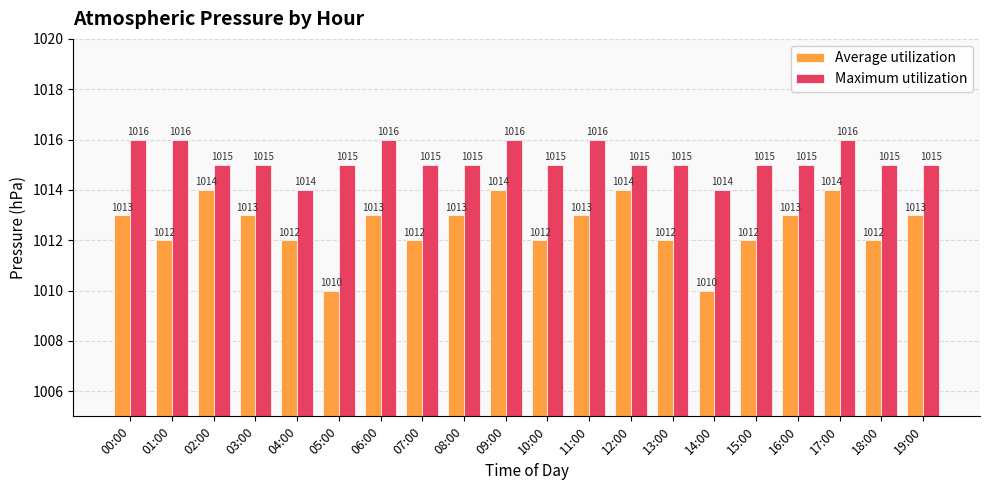

How many groups of bars are there?

20